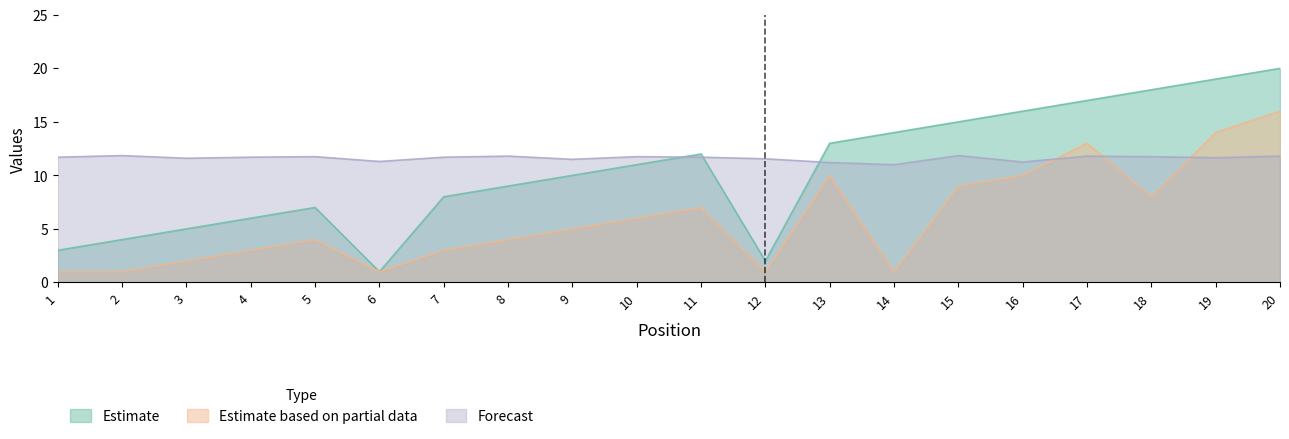

True or false: Weeks on Chart has a value of 11.7 at 19.

True